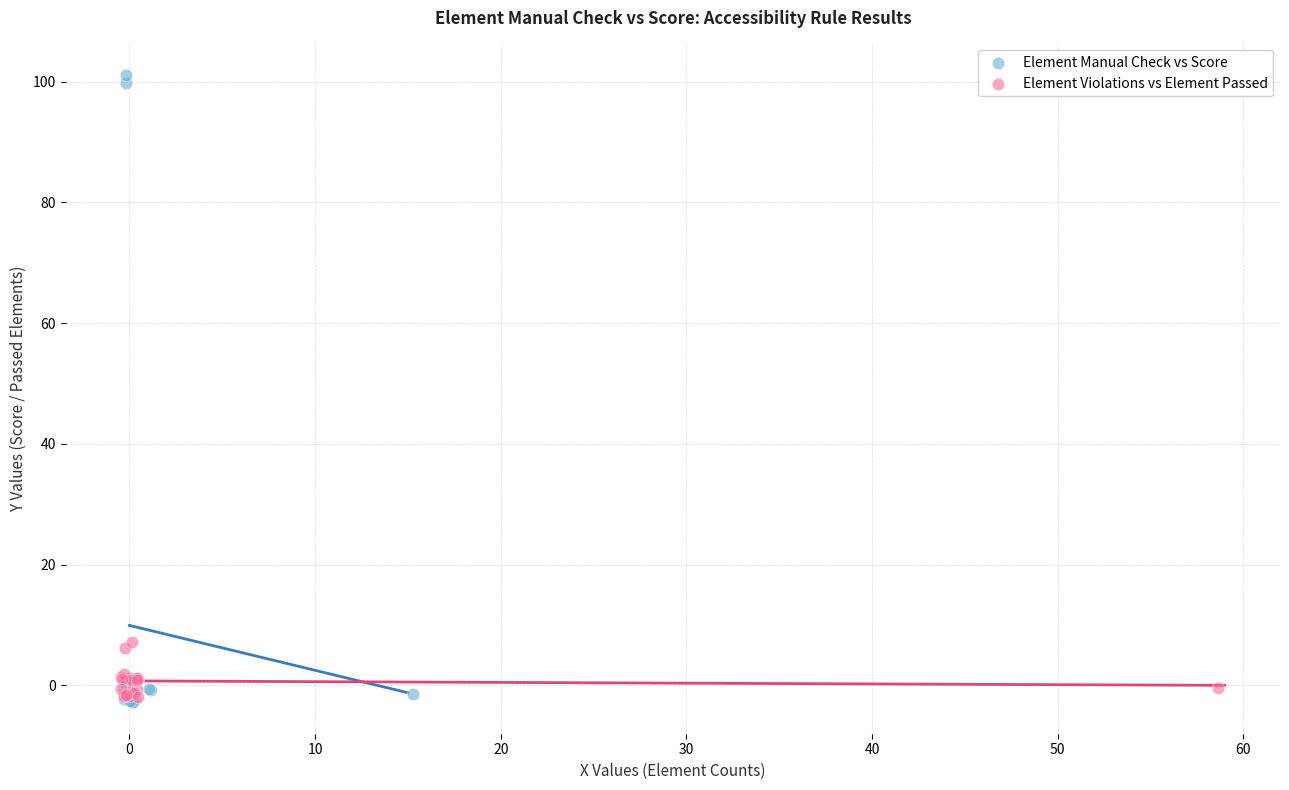

Which series has the widest spread of Y values?

Element Manual Check vs Score